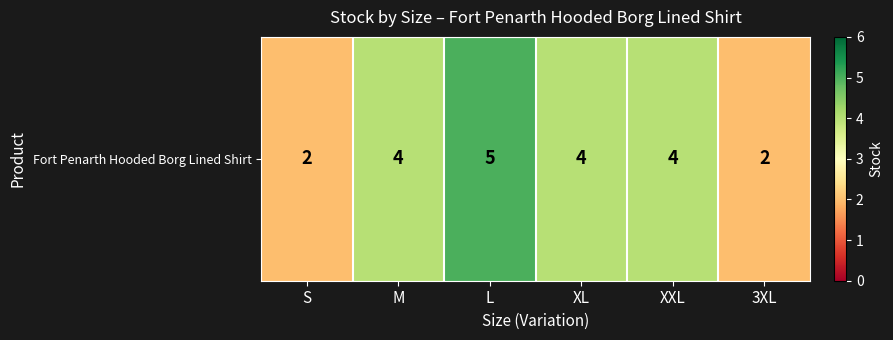

Rank the categories by value from highest to lowest.

L, M, XL, XXL, S, 3XL